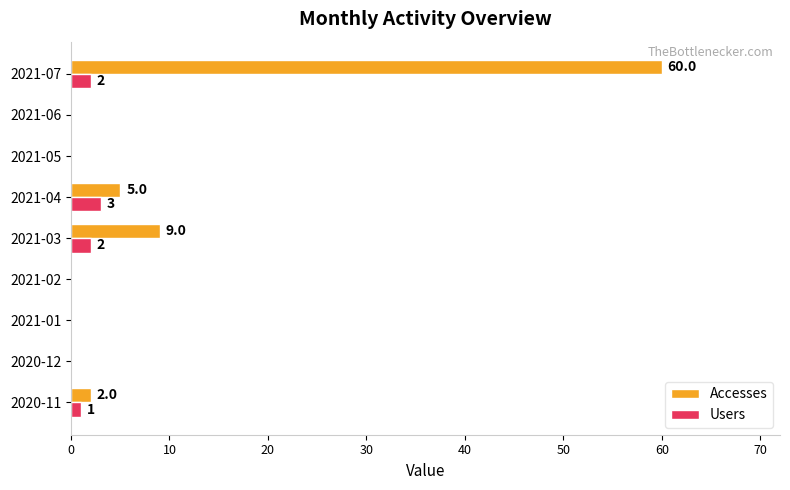

What is the sum of all Users values?

8